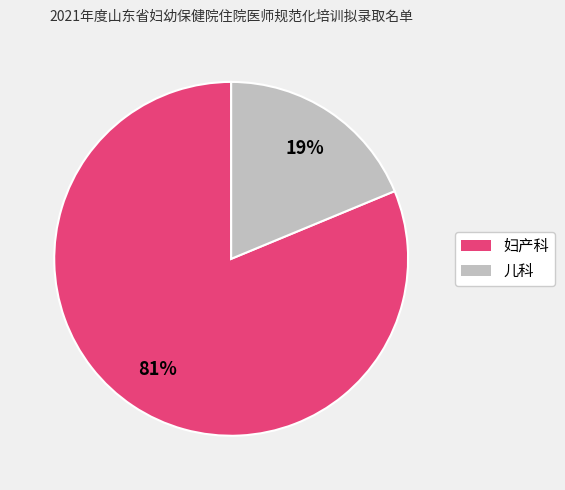

The 儿科 slice represents 19% of the pie. True or false?

True